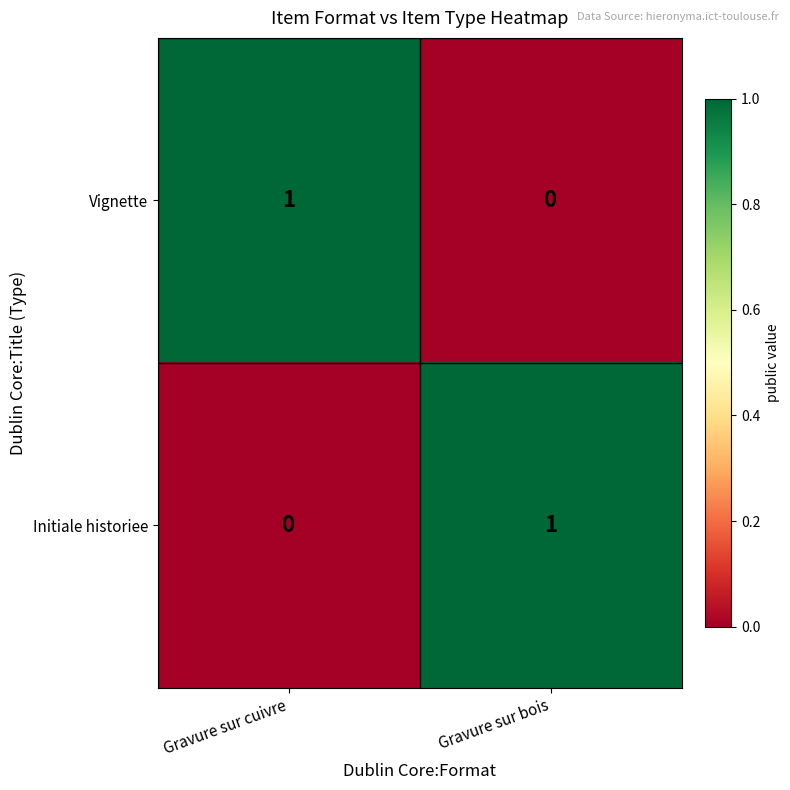

Count the number of data series in this chart.

2